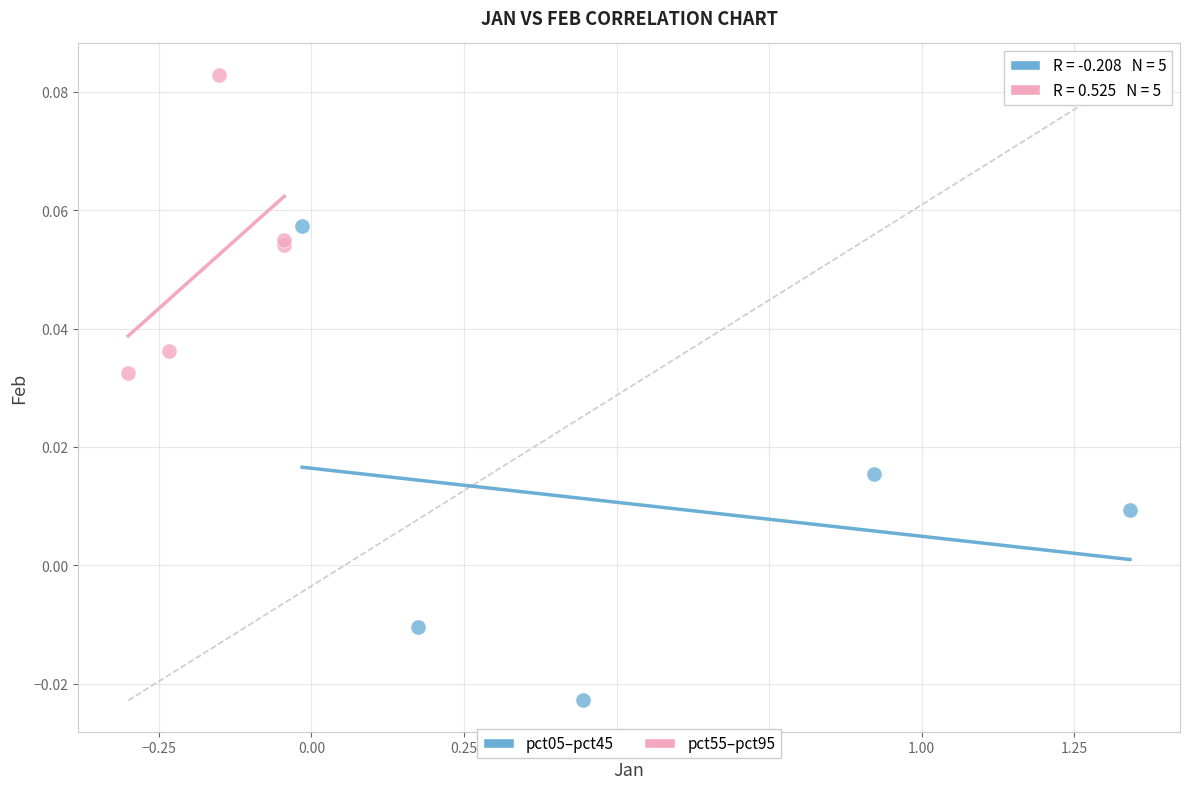

Which series has the largest Y range (max minus min)?

pct05–pct45